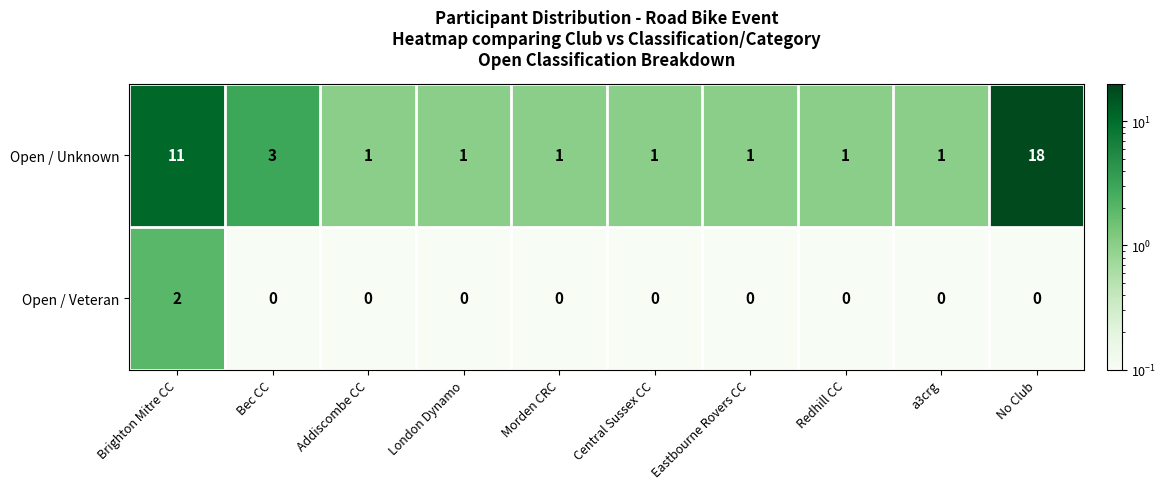

The Open / Veteran series shows 0 at Central Sussex CC. True or false?

True